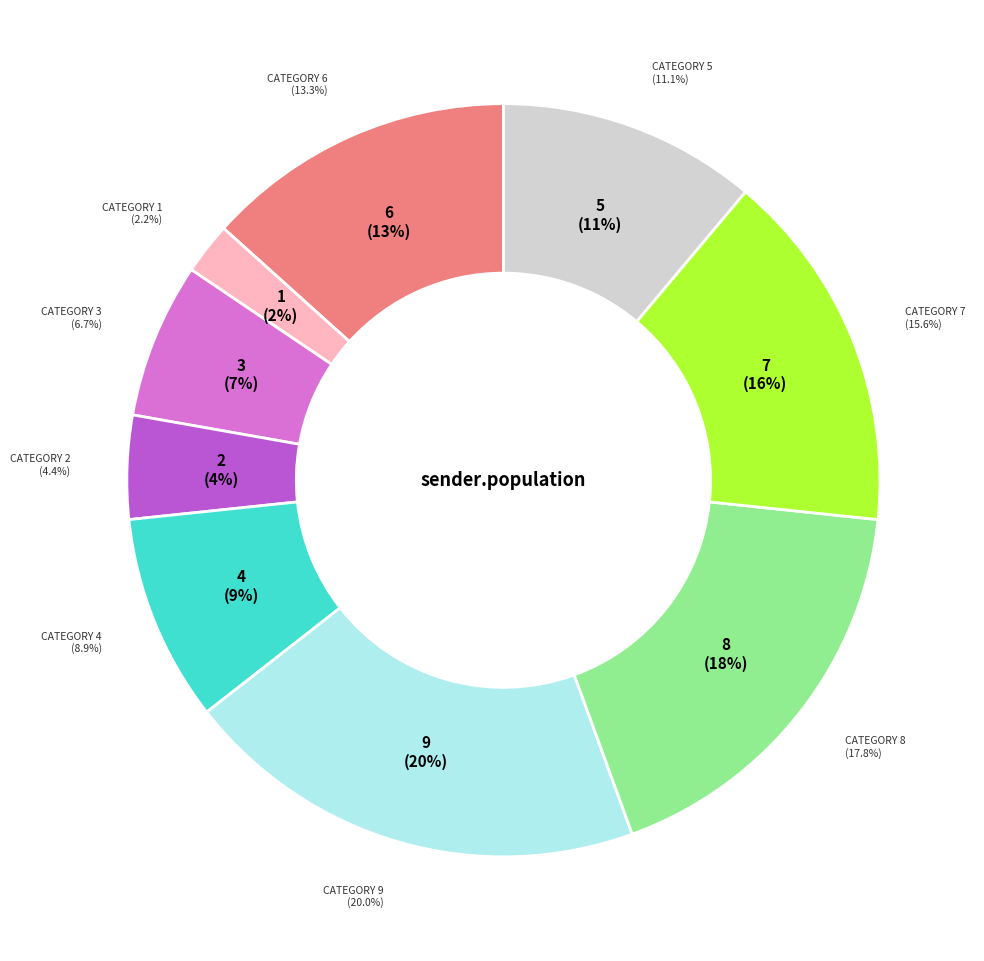

To the nearest percent, what is the difference between the largest and smallest slice percentages?

18%